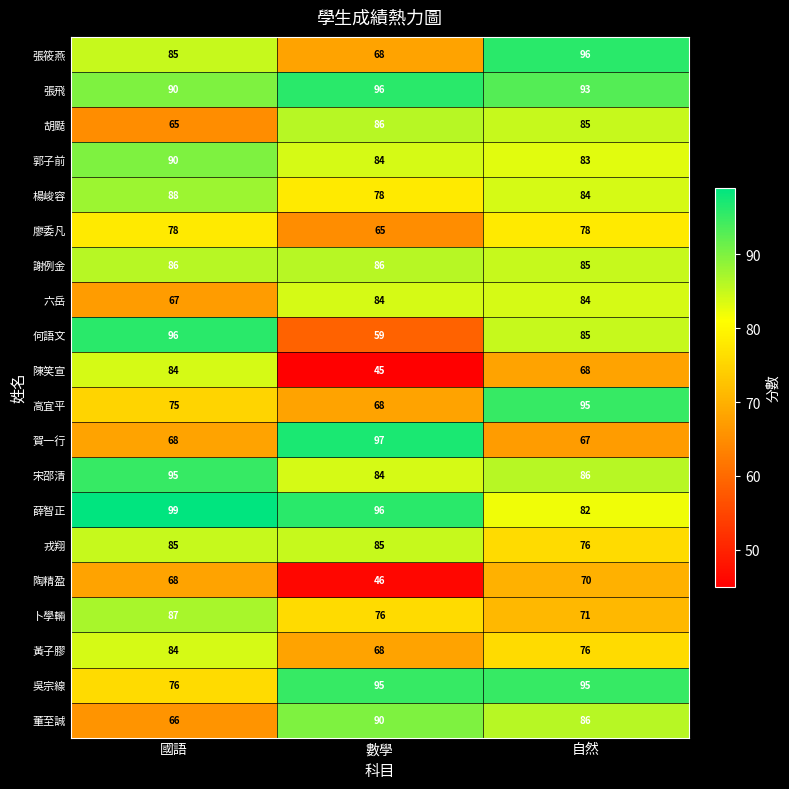

Rank the categories by 卜學輛 value from lowest to highest.

自然, 數學, 國語